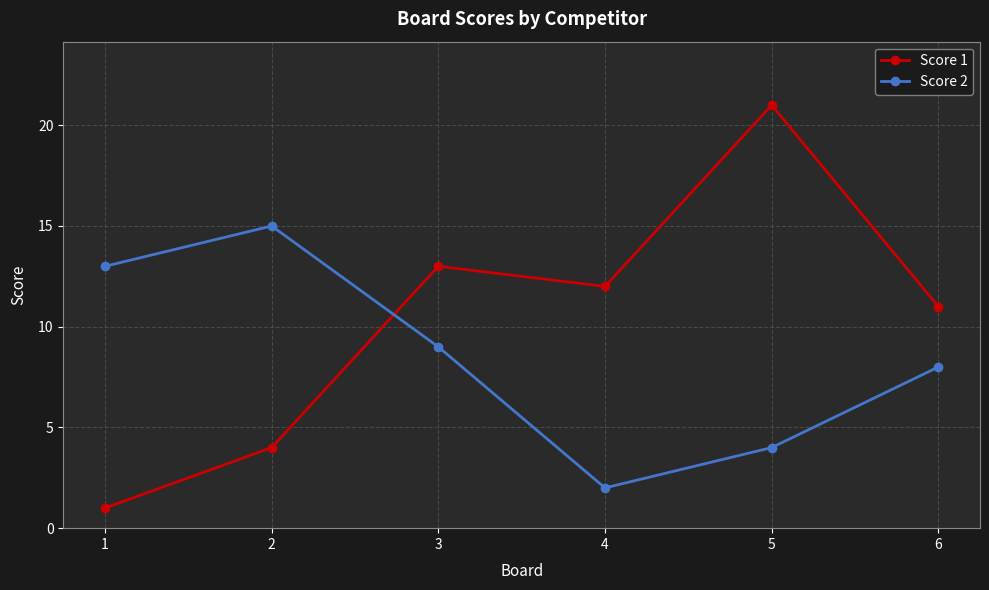

What is the difference between the highest and lowest values at 5?

17